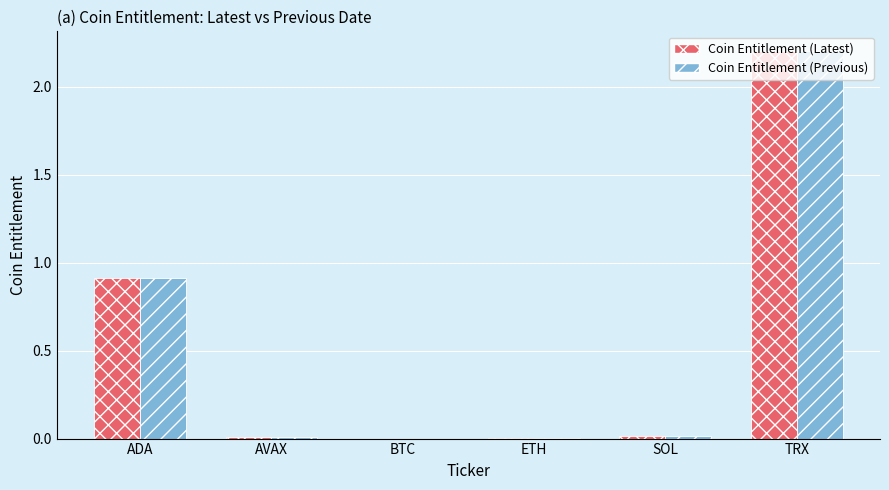

True or false: Coin Entitlement (Latest) has a value of 0.9 at ADA.

True